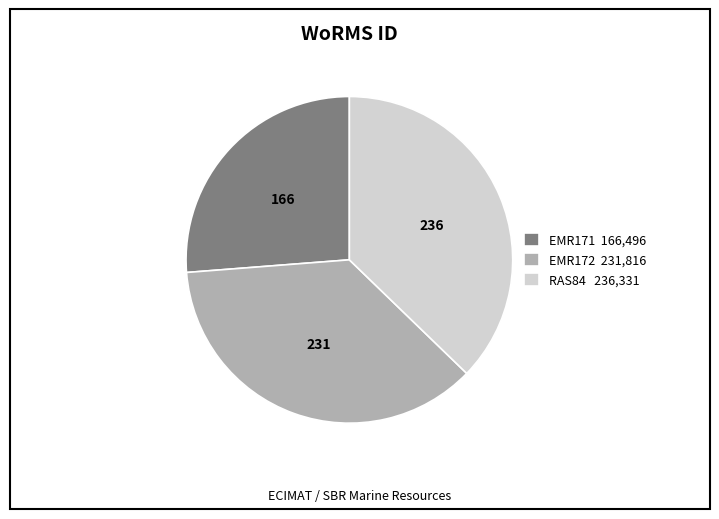

Is there a majority slice in this chart?

No